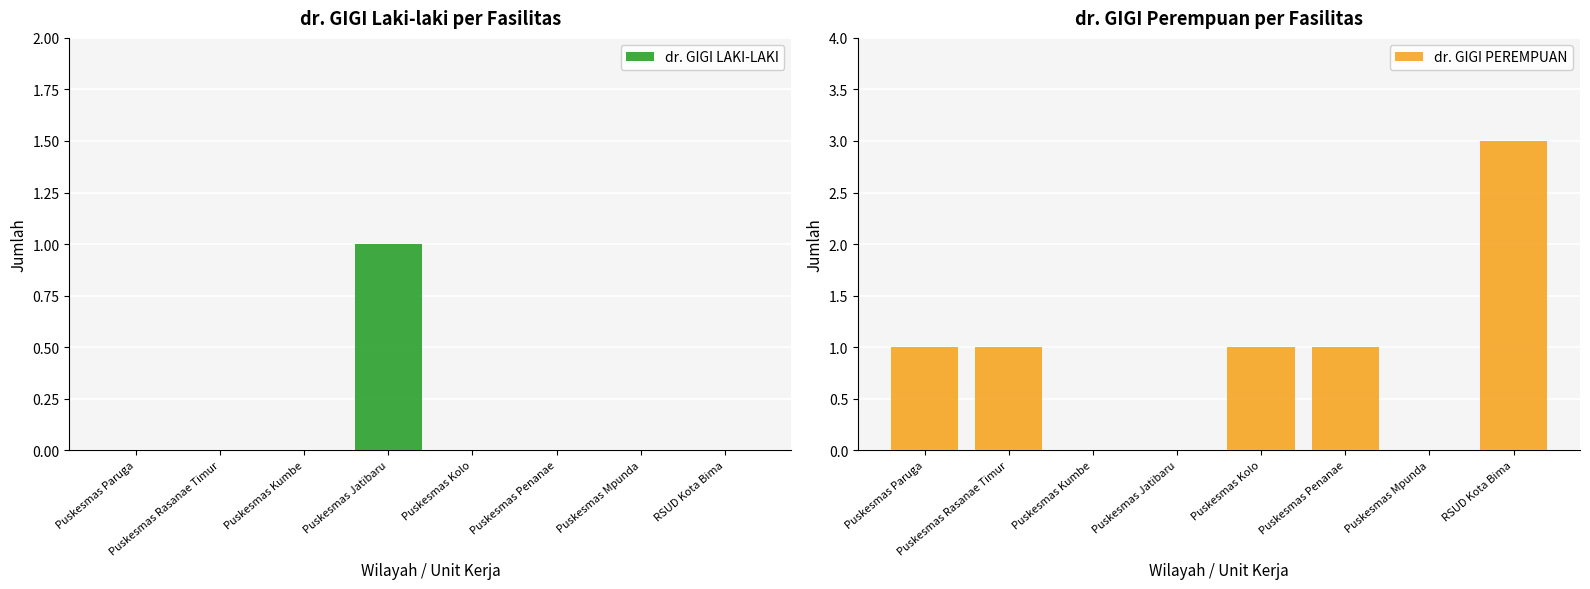

The value of dr. GIGI LAKI-LAKI at Puskesmas Kumbe is 0. True or false?

True